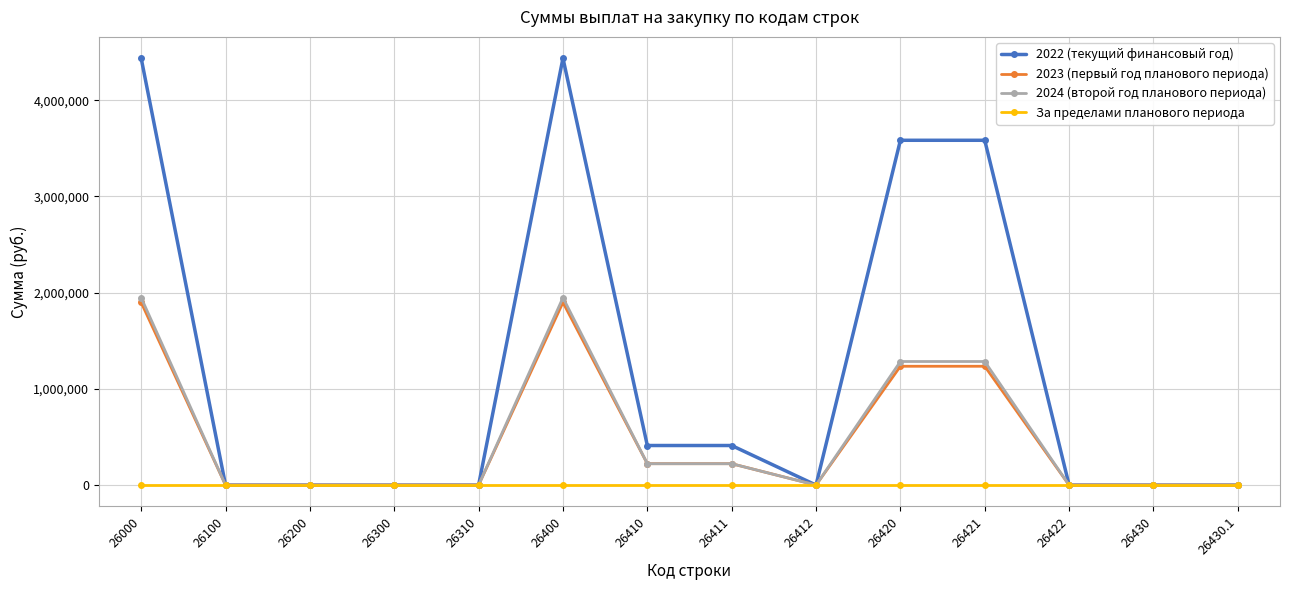

Reading left to right, transcribe all the data shown in this chart.

2022 (текущий финансовый год): 26000=4437205.3	26100=0.0	26200=0.0	26300=0.0	26310=0.0	26400=4437205.3	26410=411548.6	26411=411548.6	26412=0.0	26420=3584342.2	26421=3584342.2	26422=0.0	26430=0.0	26430.1=0.0
2023 (первый год планового периода): 26000=1898693.9	26100=0.0	26200=0.0	26300=0.0	26310=0.0	26400=1898693.9	26410=222444.0	26411=222444.0	26412=0.0	26420=1235249.9	26421=1235249.9	26422=0.0	26430=0.0	26430.1=0.0
2024 (второй год планового периода): 26000=1948188.6	26100=0.0	26200=0.0	26300=0.0	26310=0.0	26400=1948188.6	26410=222444.0	26411=222444.0	26412=0.0	26420=1284744.6	26421=1284744.6	26422=0.0	26430=0.0	26430.1=0.0
За пределами планового периода: 26000=0.0	26100=0.0	26200=0.0	26300=0.0	26310=0.0	26400=0.0	26410=0.0	26411=0.0	26412=0.0	26420=0.0	26421=0.0	26422=0.0	26430=0.0	26430.1=0.0